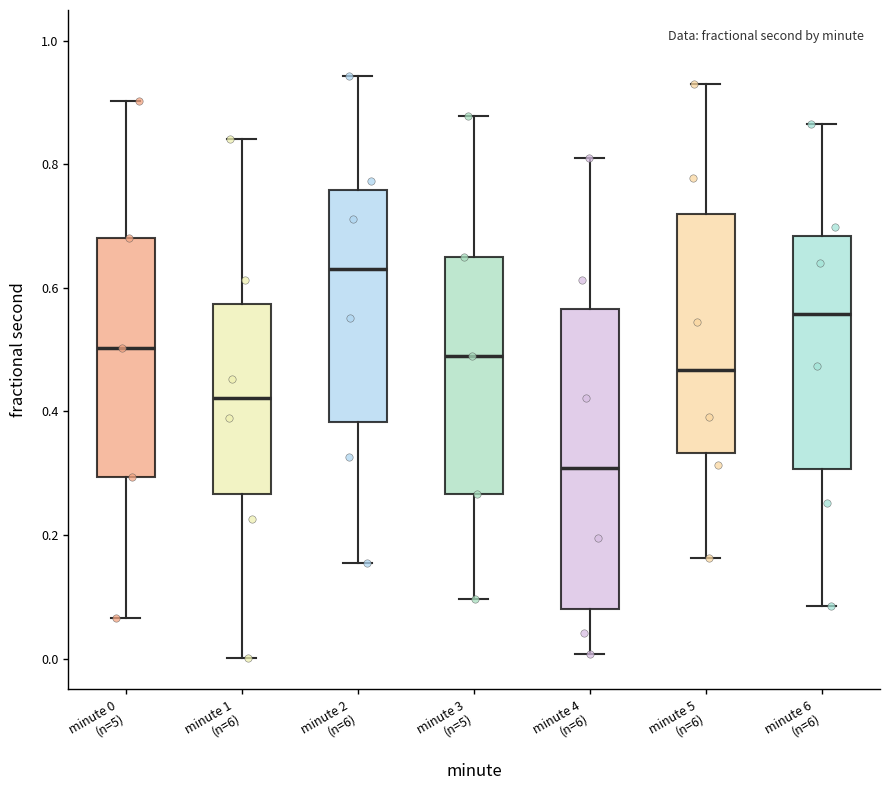

Which box's median line is the lowest?

minute 4 (n=6)